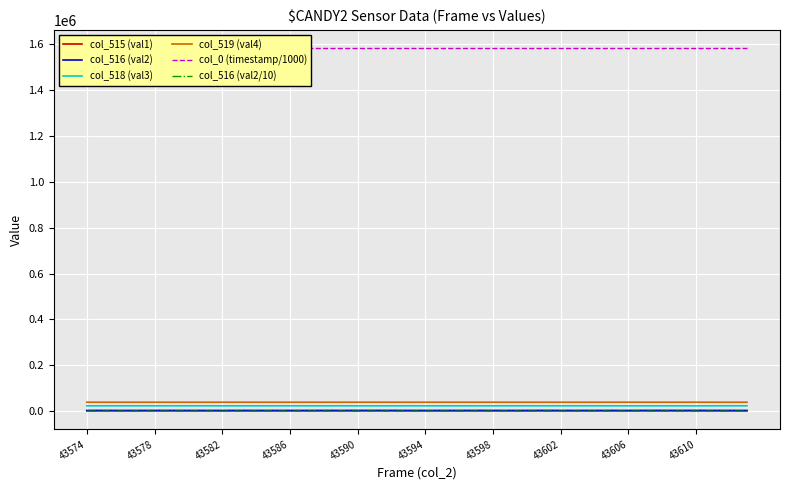

True or false: col_519 (val4) and col_516 (val2/10) intersect in this chart.

False